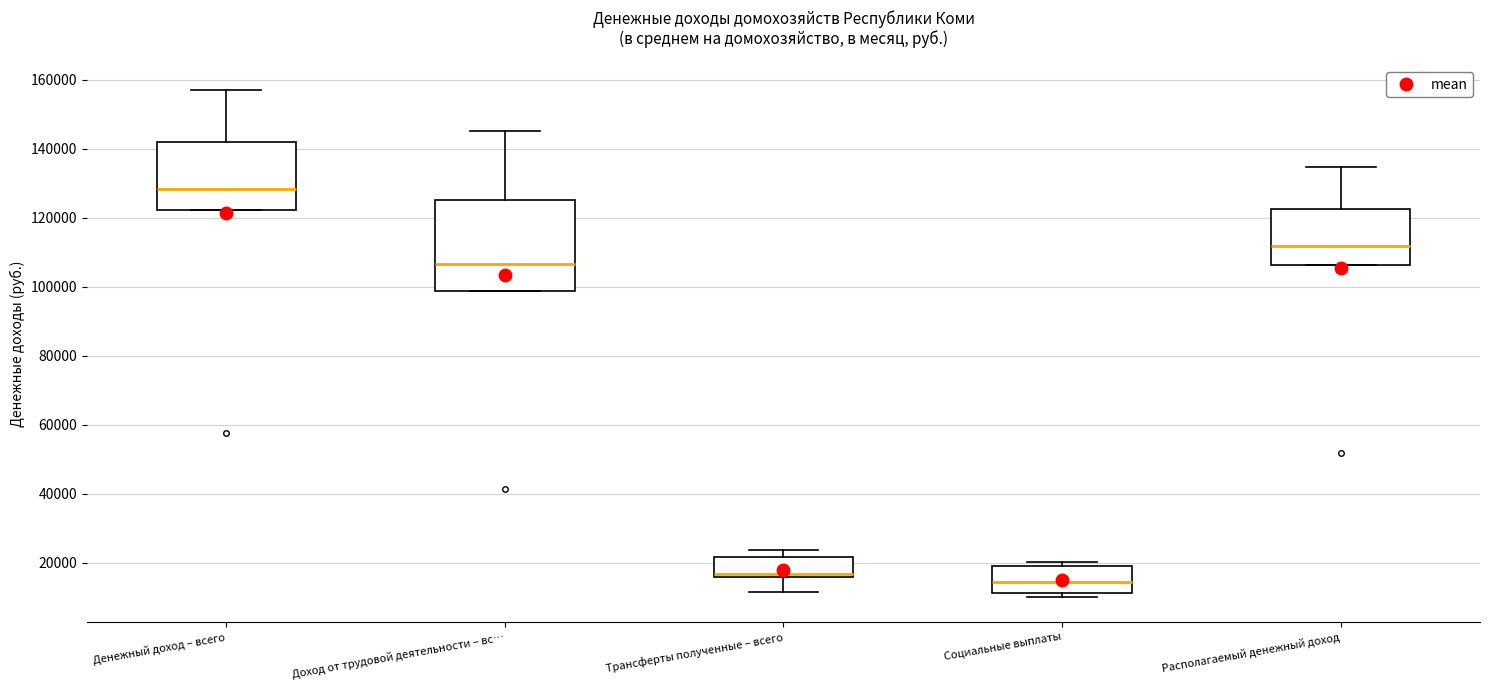

Which box is the tallest, from its lower edge to its upper edge?

Доход от трудовой деятельности – вс…